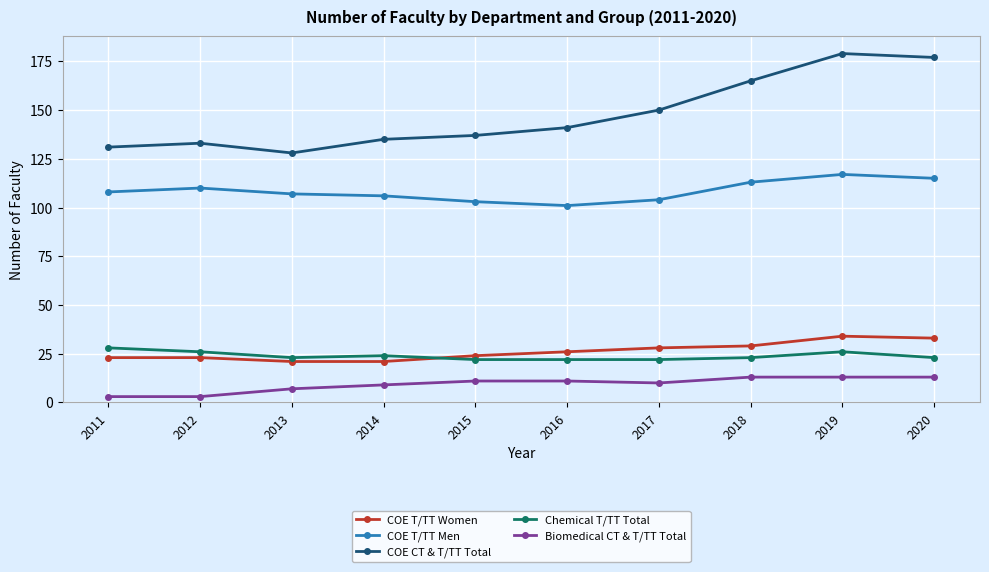

True or false: Chemical T/TT Total has more than 0 interior local peaks.

True